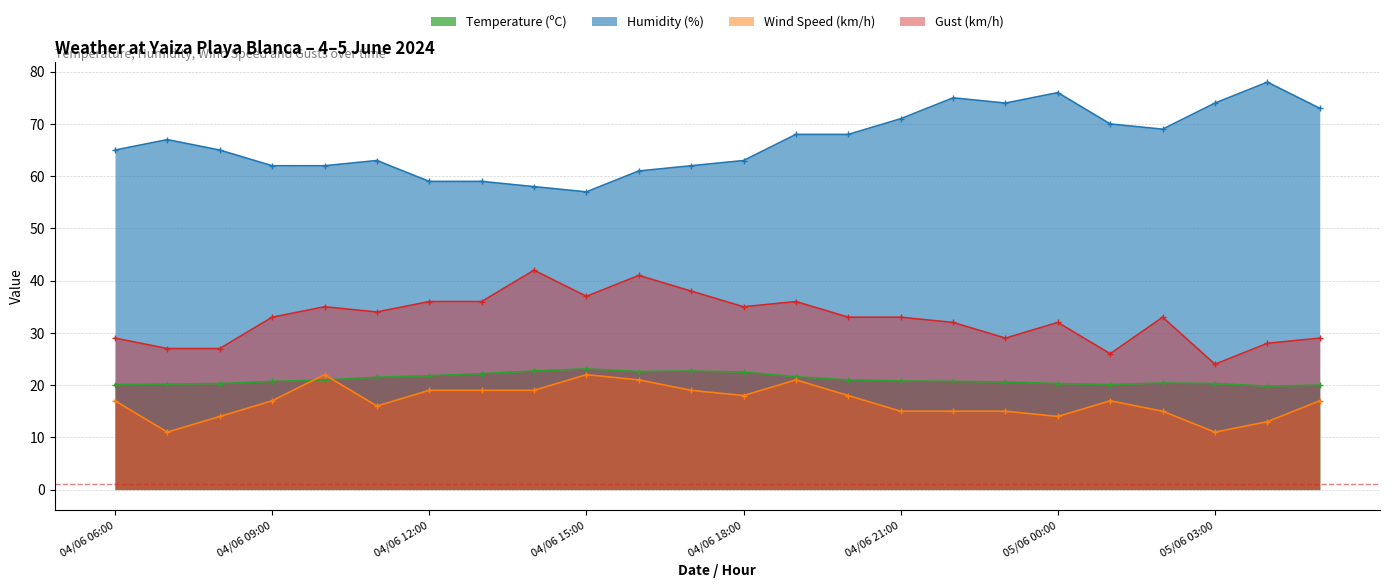

How many interior local valleys does the Temperature (ºC) series have?

3